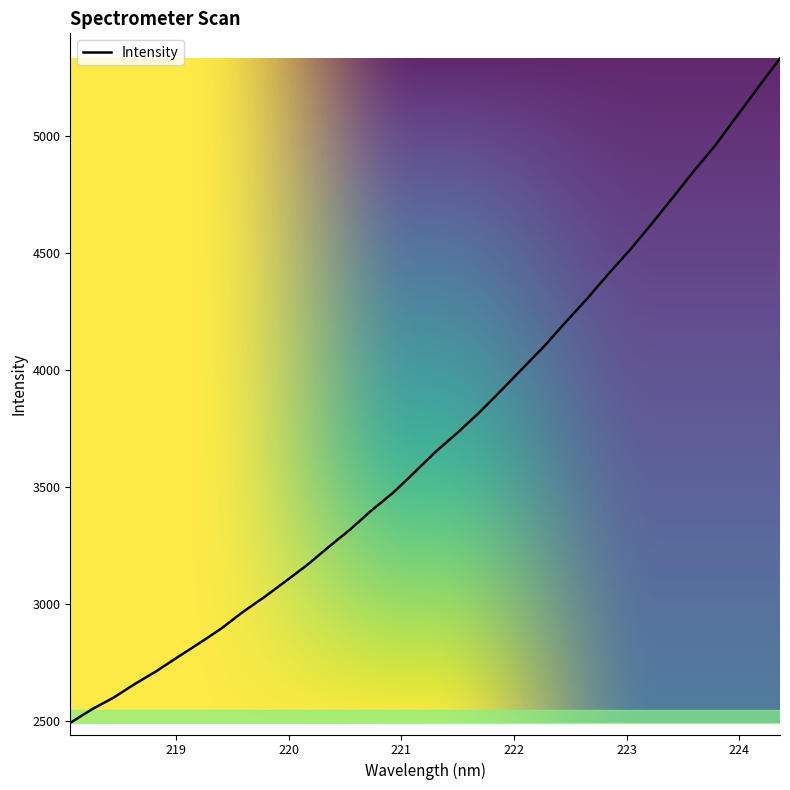

What is the smallest value displayed?

2492.5